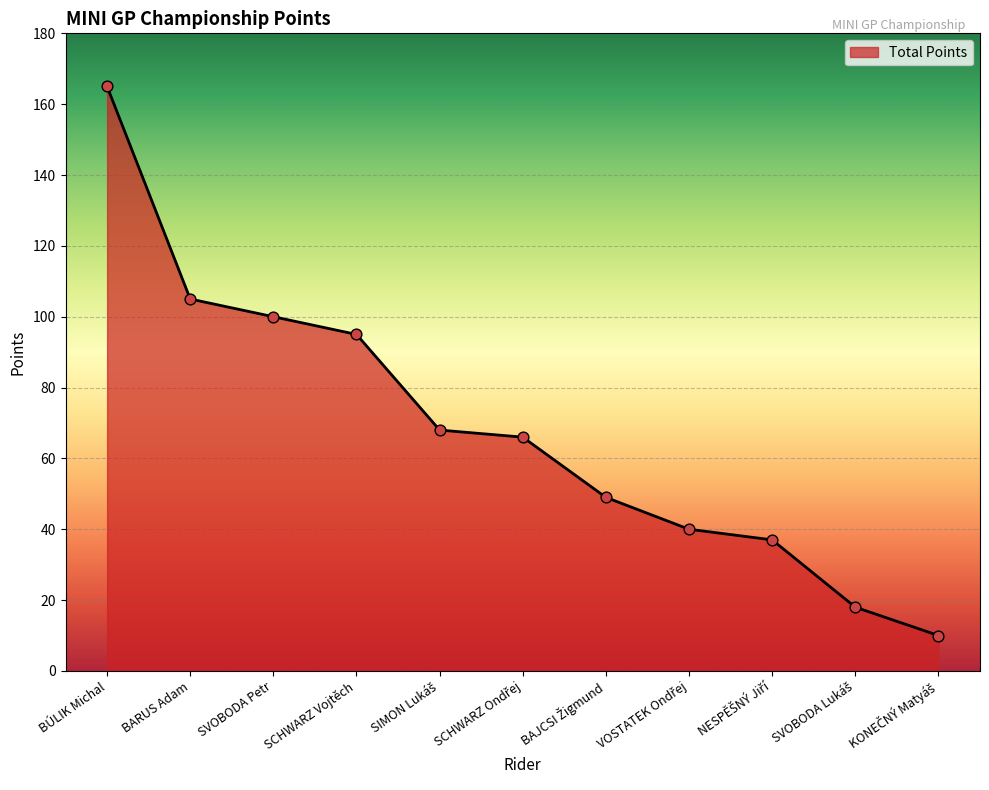

What is the change in value from BÚLIK Michal to SVOBODA Petr?

-65